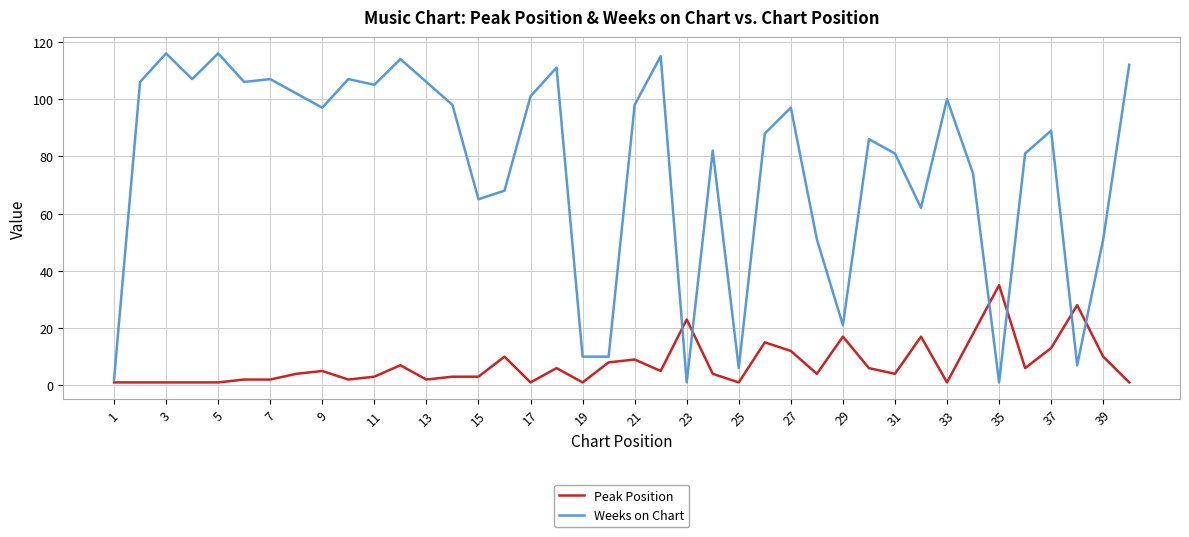

What is the maximum value shown in the chart?

116